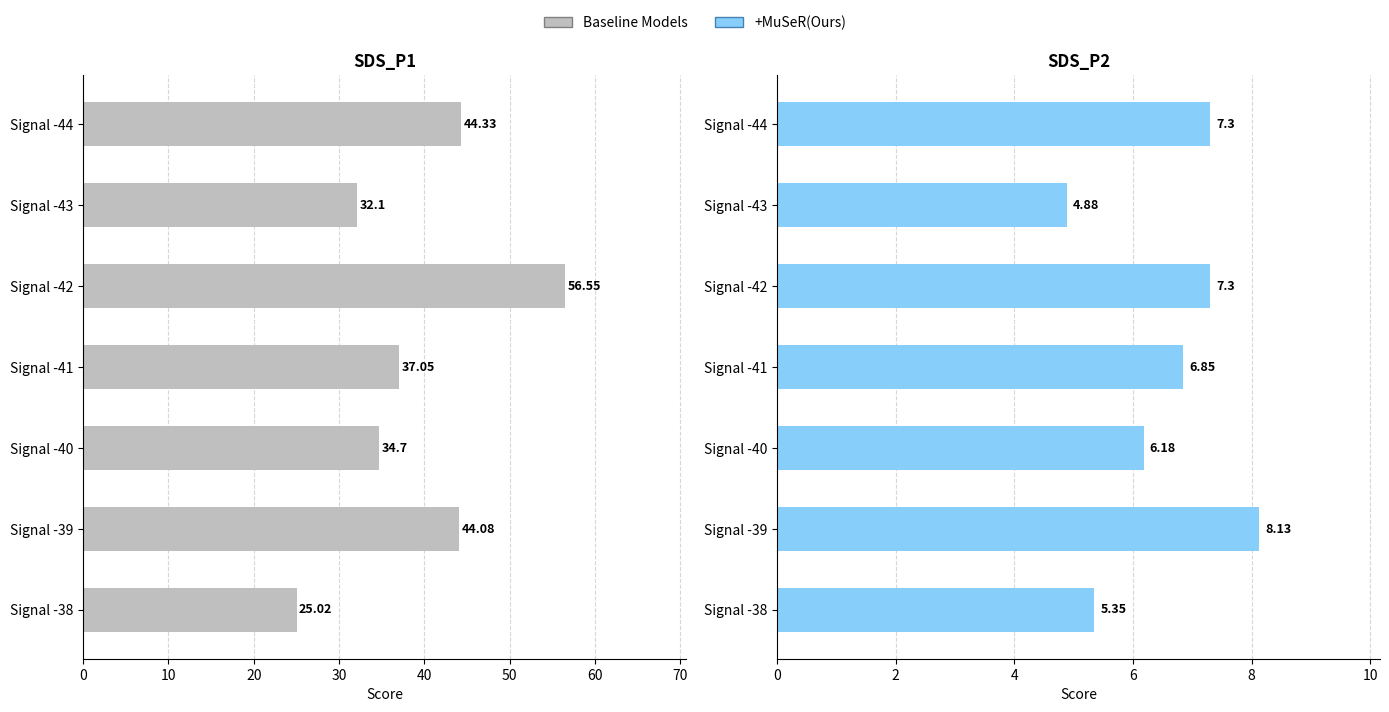

What is the value of the Baseline Models bar at the 3rd from the left?

56.5